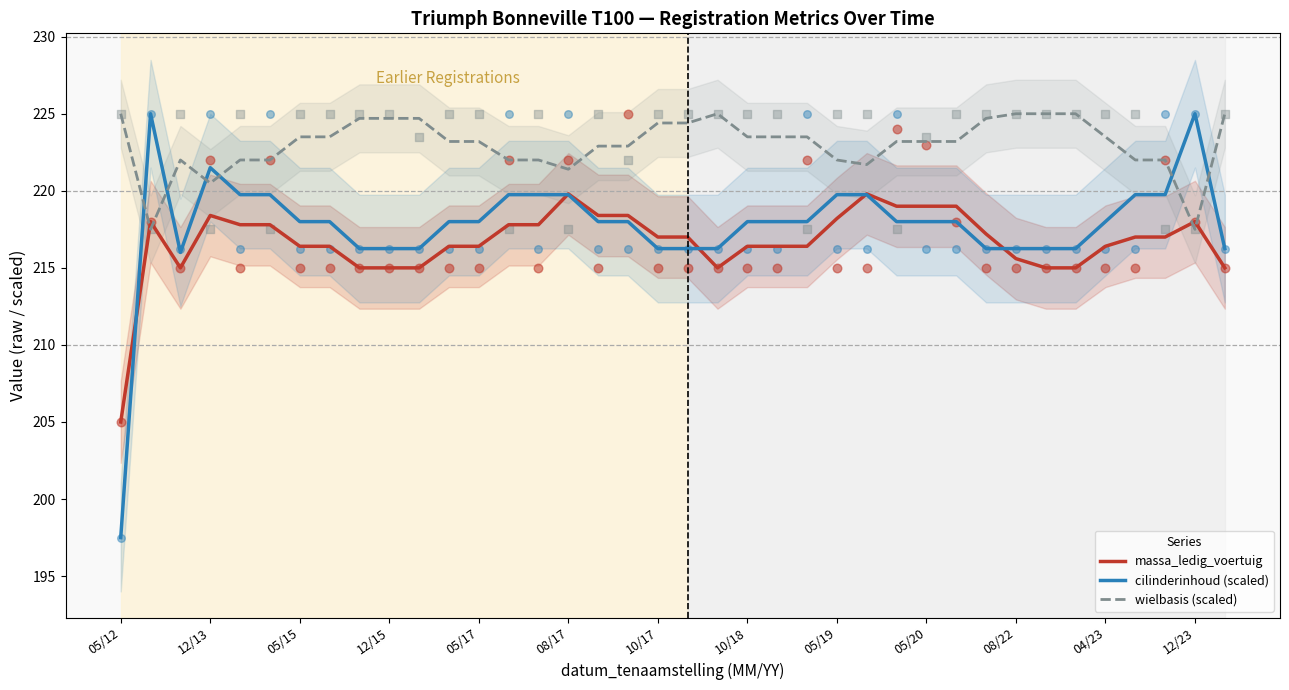

At which category is the sum across all series the highest?

25